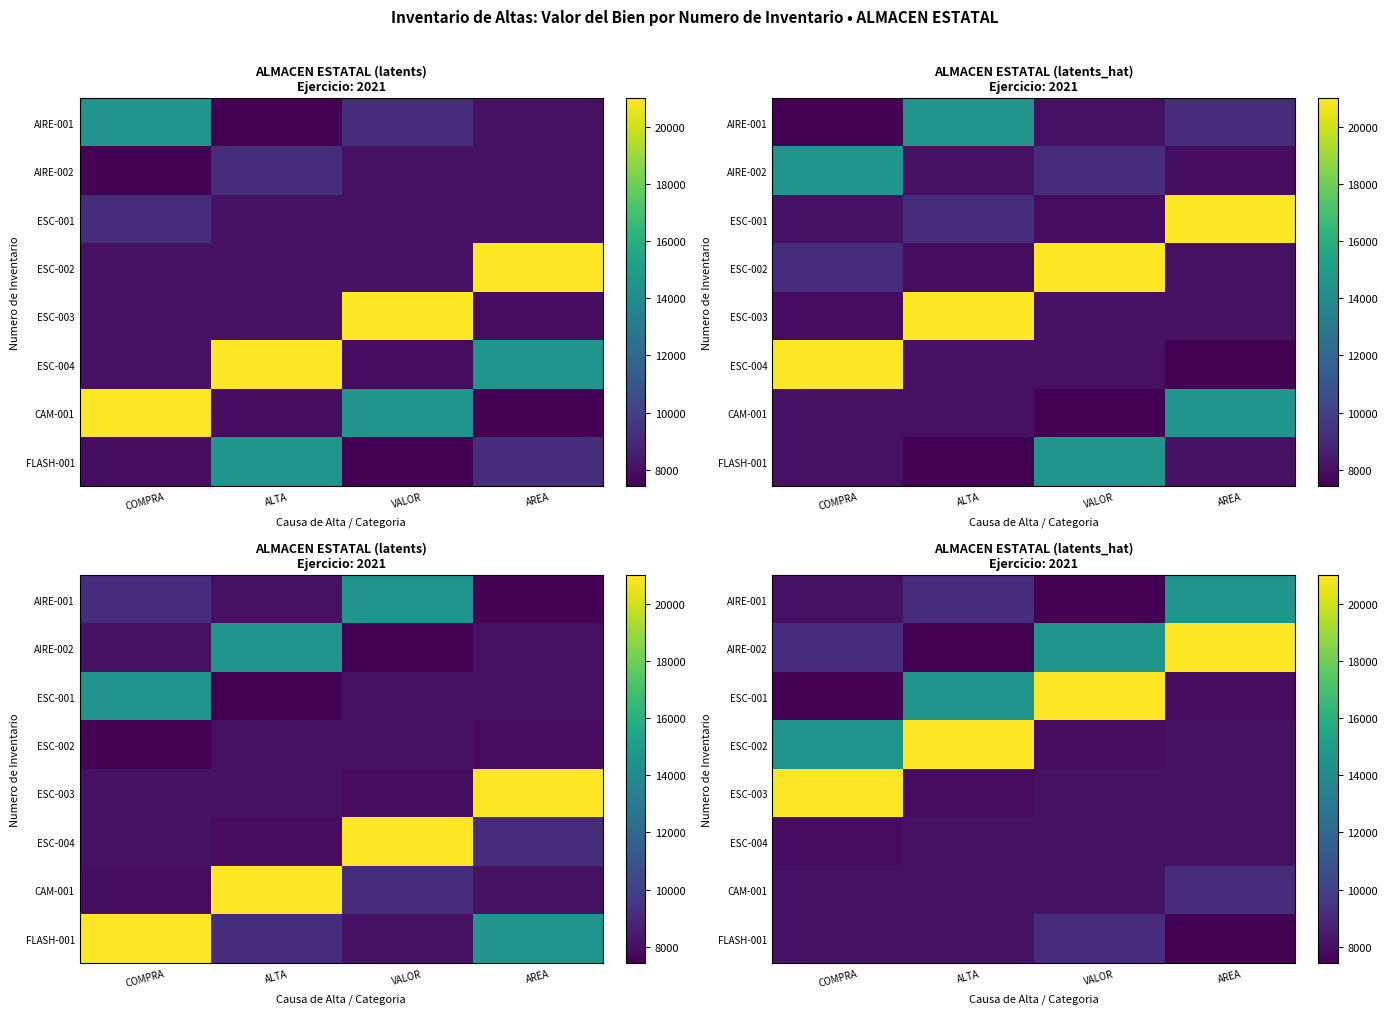

What is the greatest value displayed?

20994.2